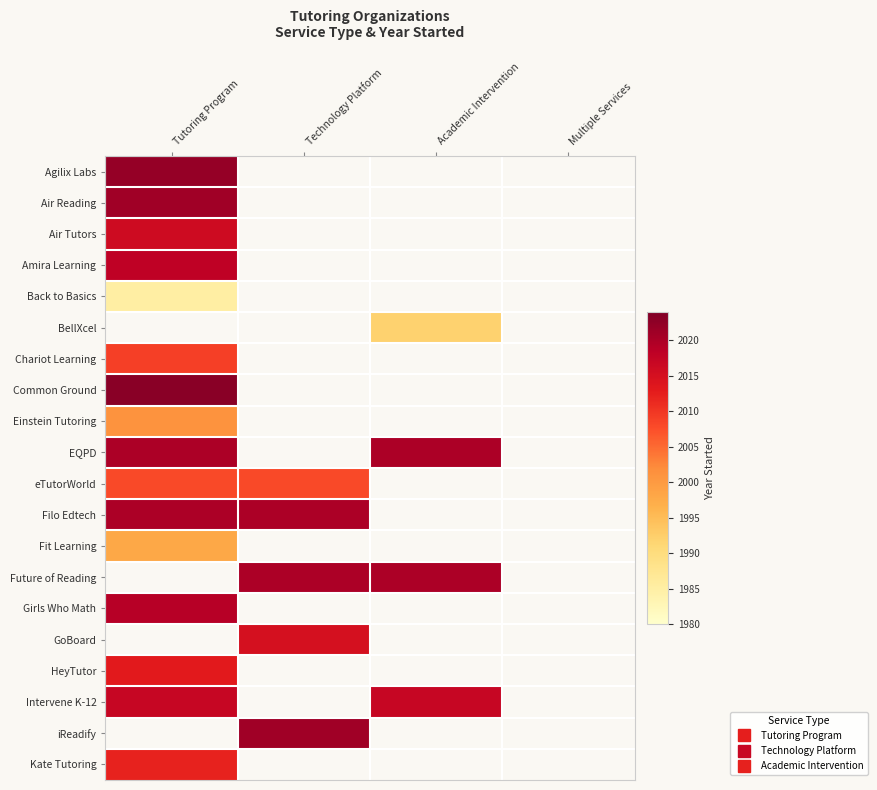

At which category does the chart reach its minimum across all series?

Technology Platform